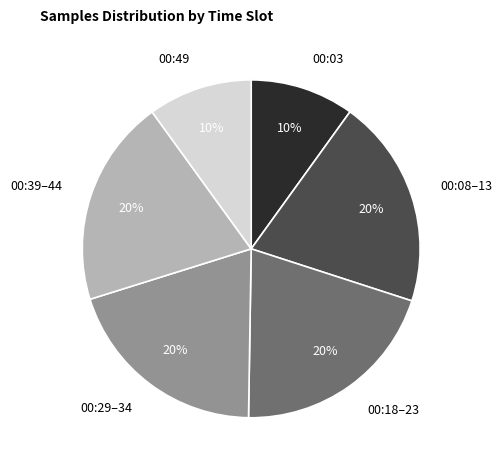

Is there a majority slice in this chart?

No